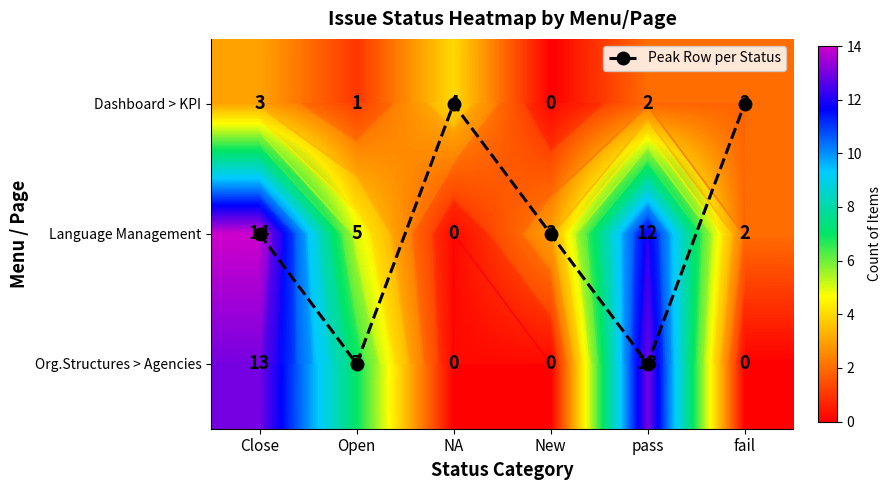

The Language Management series shows 14 at Close. True or false?

True